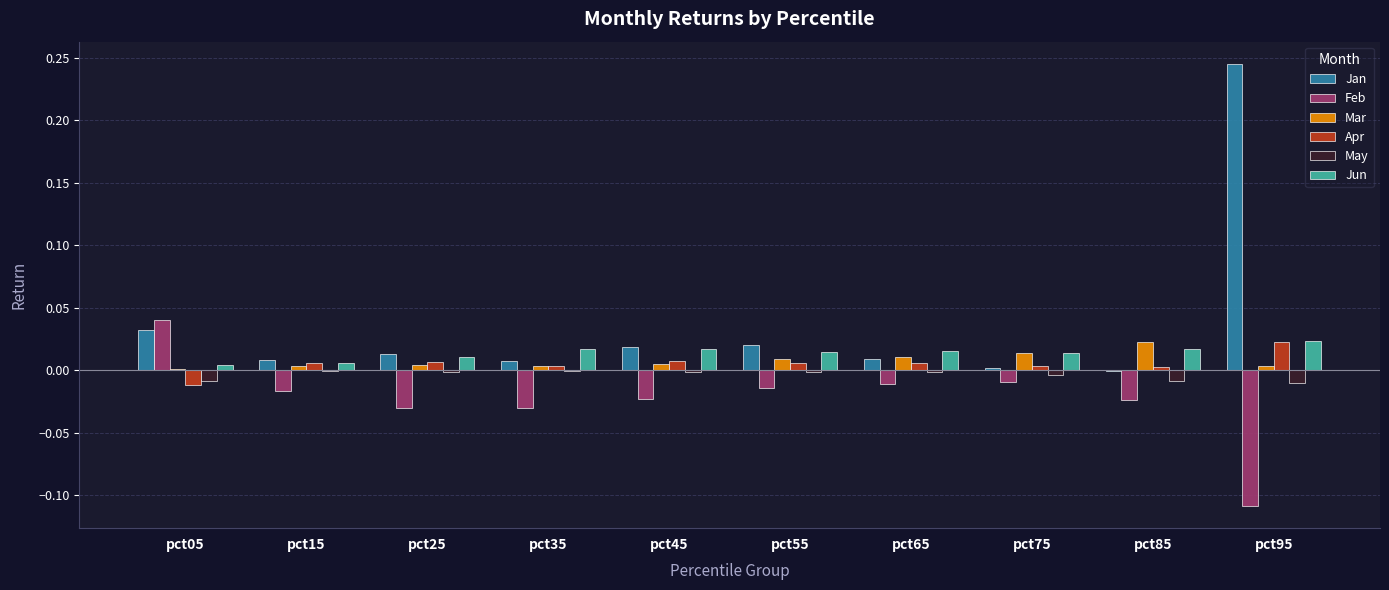

What is the sum of all Jan values?

0.4